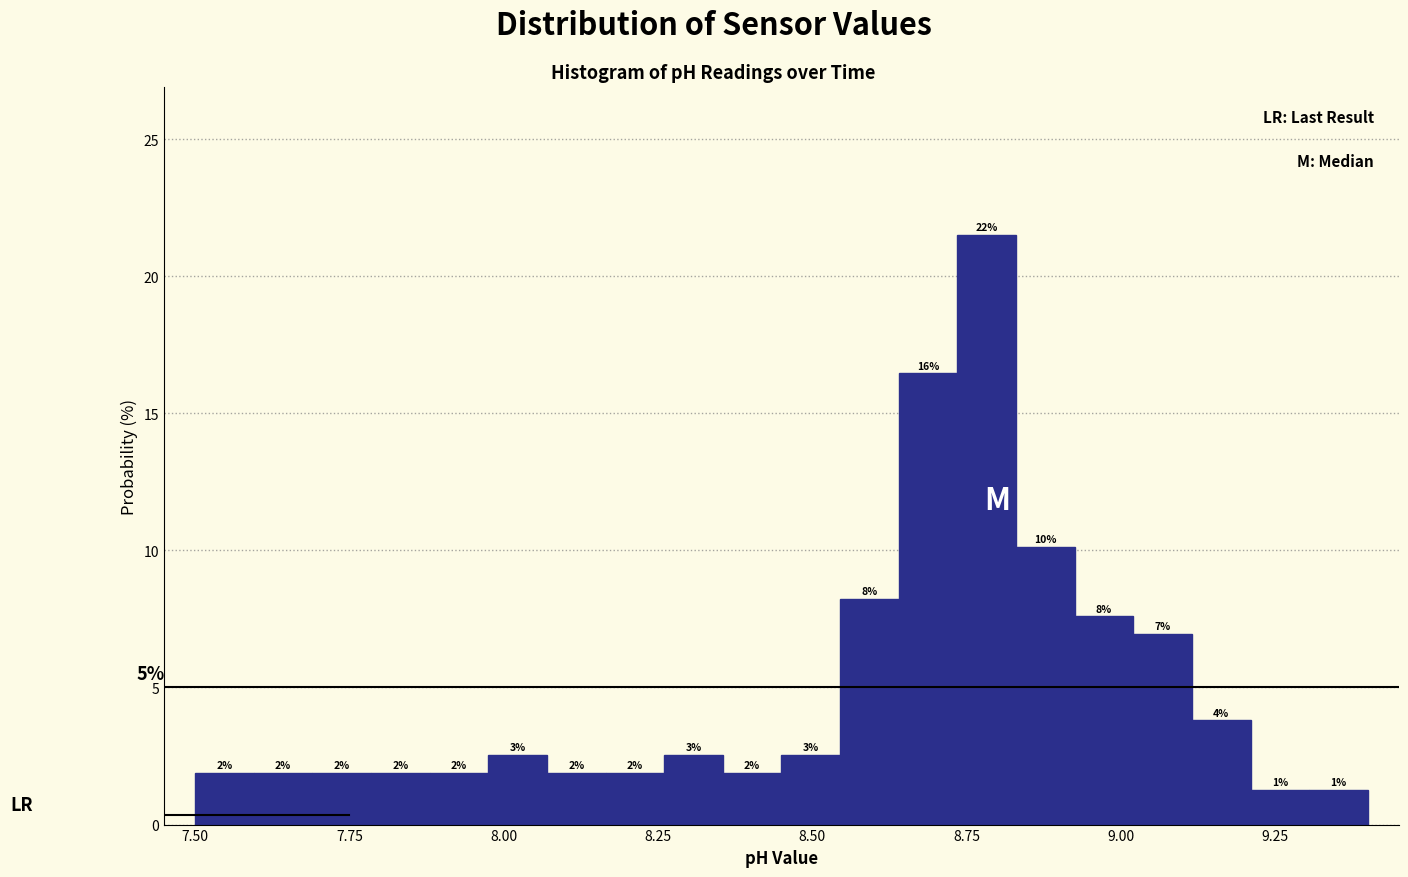

Read against the x-axis, roughly where is the centre of the tallest bar?

8.80